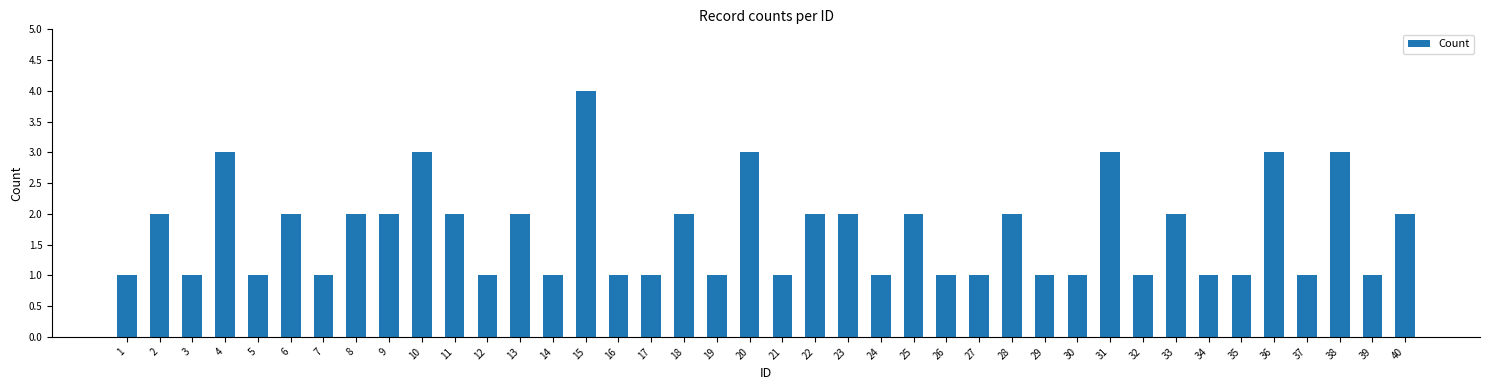

What is the maximum value shown in the chart?

4